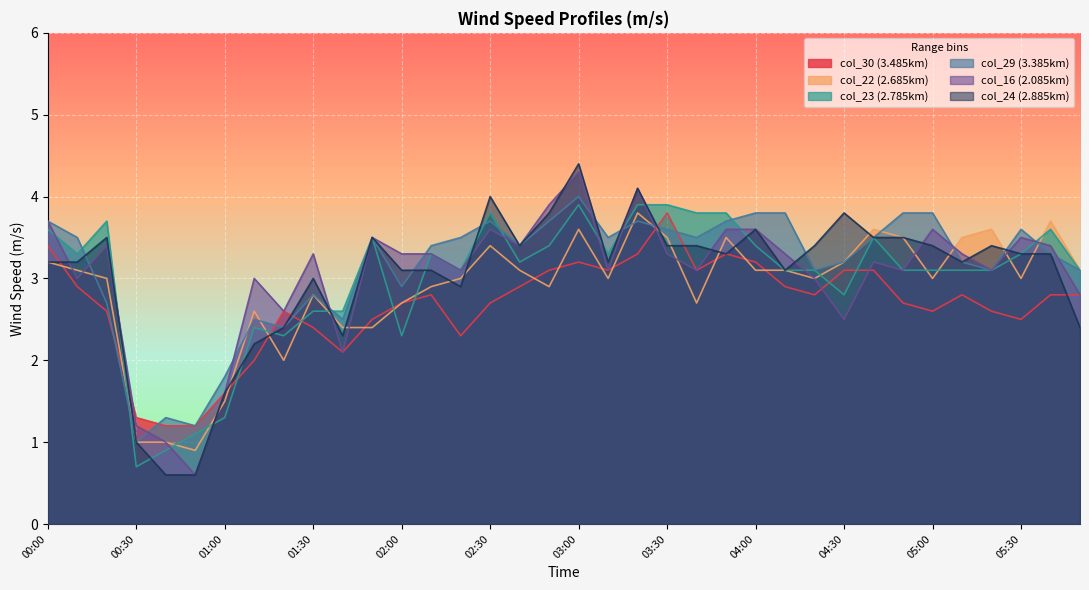

How many values in the col_30 series are below 3?

9